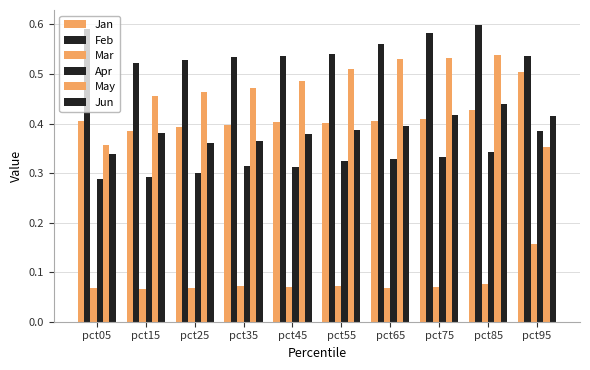

Reading left to right, list all the values displayed in this chart.

Jan: pct05=0.4	pct15=0.4	pct25=0.4	pct35=0.4	pct45=0.4	pct55=0.4	pct65=0.4	pct75=0.4	pct85=0.4	pct95=0.5
Feb: pct05=0.6	pct15=0.5	pct25=0.5	pct35=0.5	pct45=0.5	pct55=0.5	pct65=0.6	pct75=0.6	pct85=0.6	pct95=0.5
Mar: pct05=0.1	pct15=0.1	pct25=0.1	pct35=0.1	pct45=0.1	pct55=0.1	pct65=0.1	pct75=0.1	pct85=0.1	pct95=0.2
Apr: pct05=0.3	pct15=0.3	pct25=0.3	pct35=0.3	pct45=0.3	pct55=0.3	pct65=0.3	pct75=0.3	pct85=0.3	pct95=0.4
May: pct05=0.4	pct15=0.5	pct25=0.5	pct35=0.5	pct45=0.5	pct55=0.5	pct65=0.5	pct75=0.5	pct85=0.5	pct95=0.4
Jun: pct05=0.3	pct15=0.4	pct25=0.4	pct35=0.4	pct45=0.4	pct55=0.4	pct65=0.4	pct75=0.4	pct85=0.4	pct95=0.4